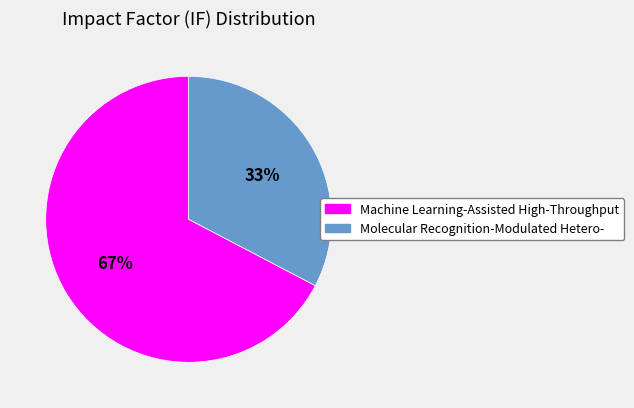

Is there a majority slice in this chart?

Yes